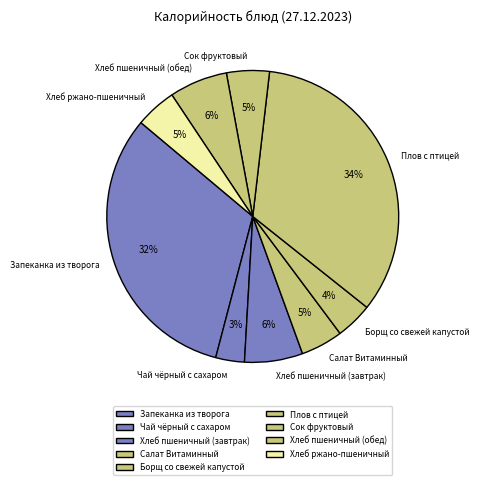

Which has a higher value, Салат Витаминный or Чай чёрный с сахаром?

Салат Витаминный